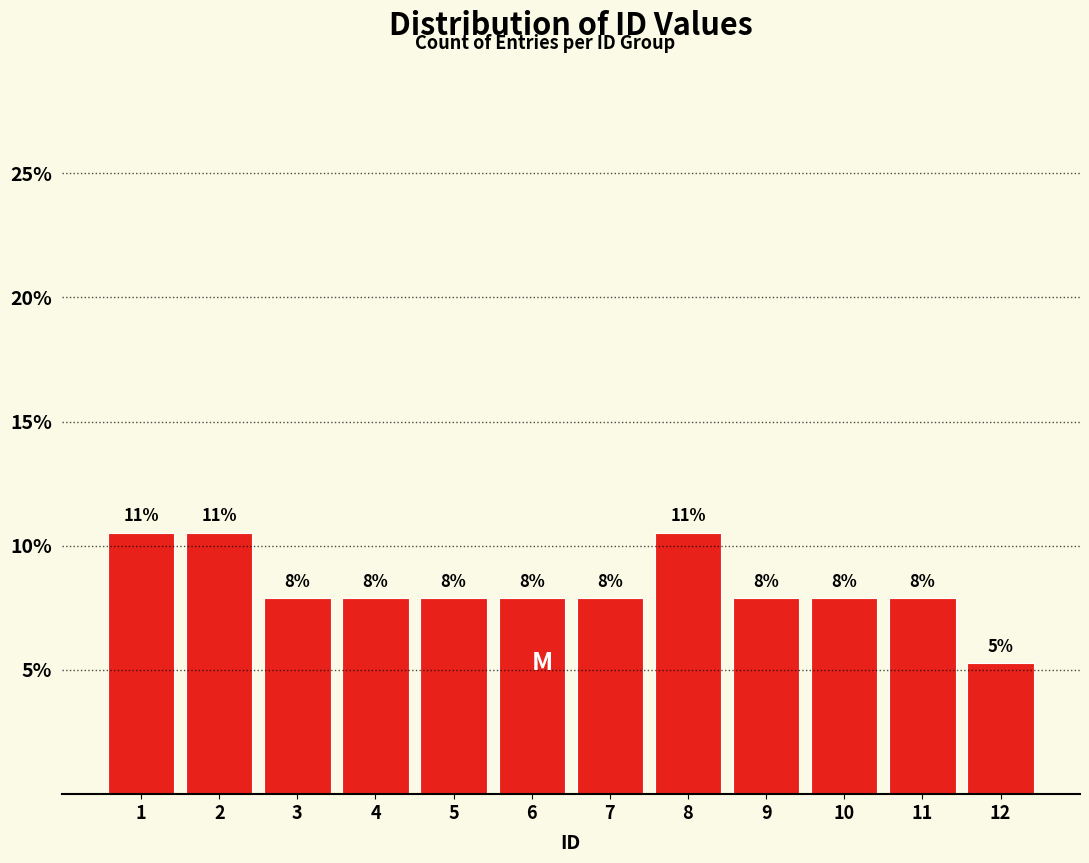

How many bars are there in total?

12